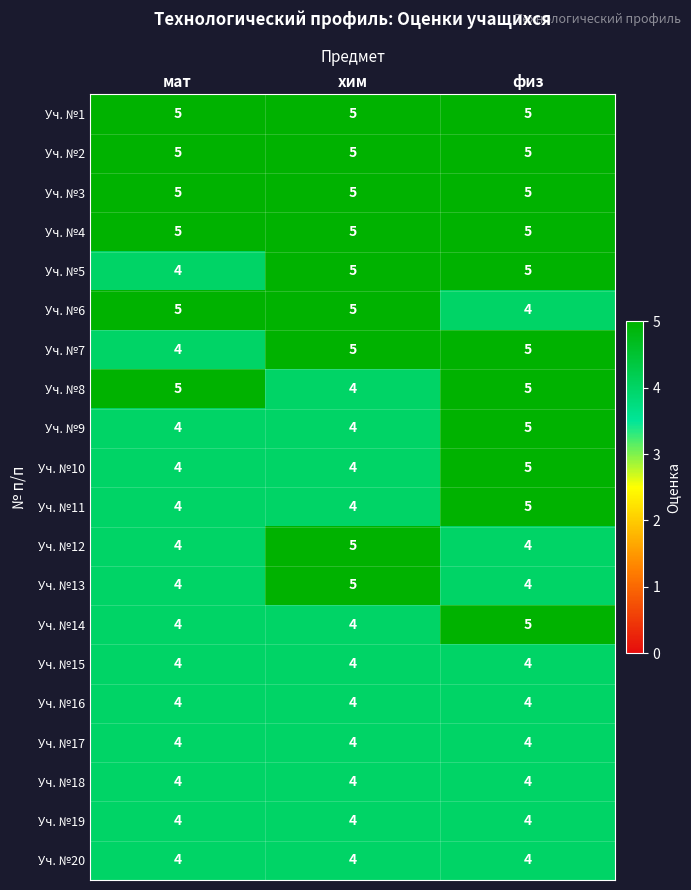

The Уч. №4 series shows 3 at мат. True or false?

False